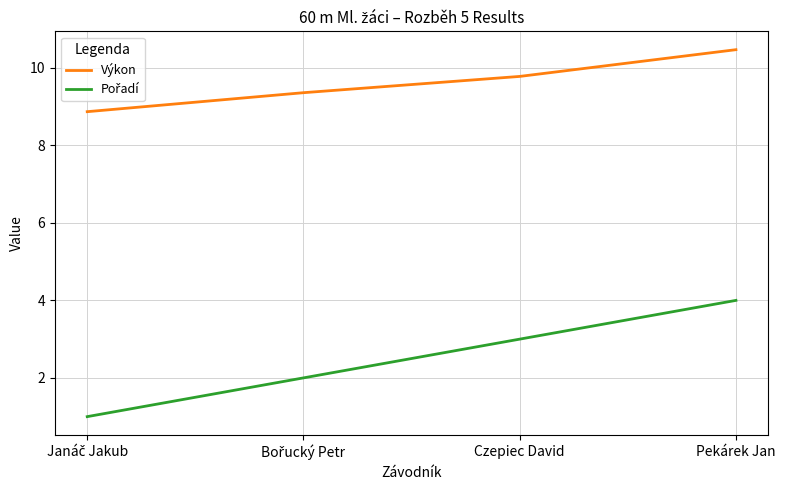

What is the lowest value of the Výkon series?

8.9